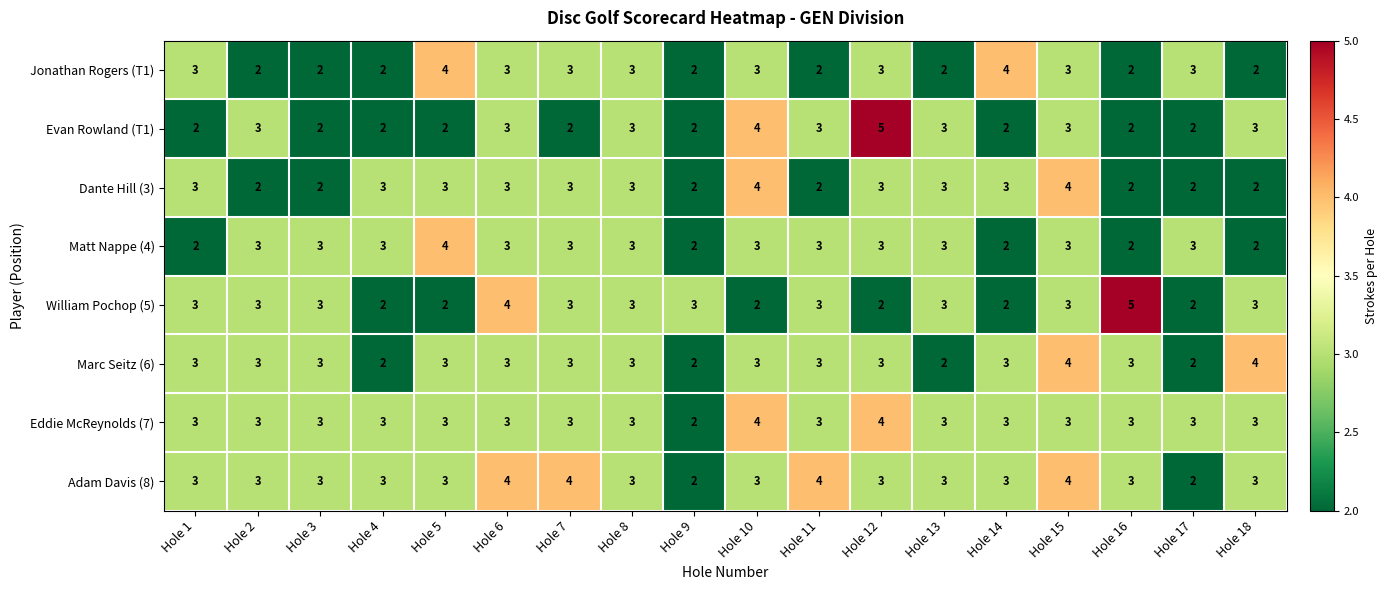

Is it true that William Pochop (5) equals 4 at Hole 6?

True